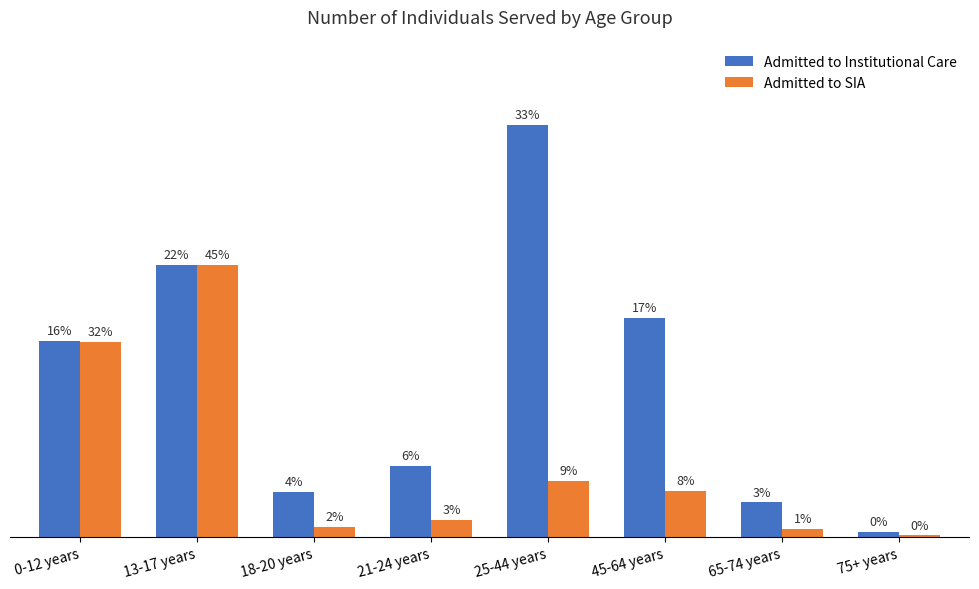

Are the bars horizontal?

No